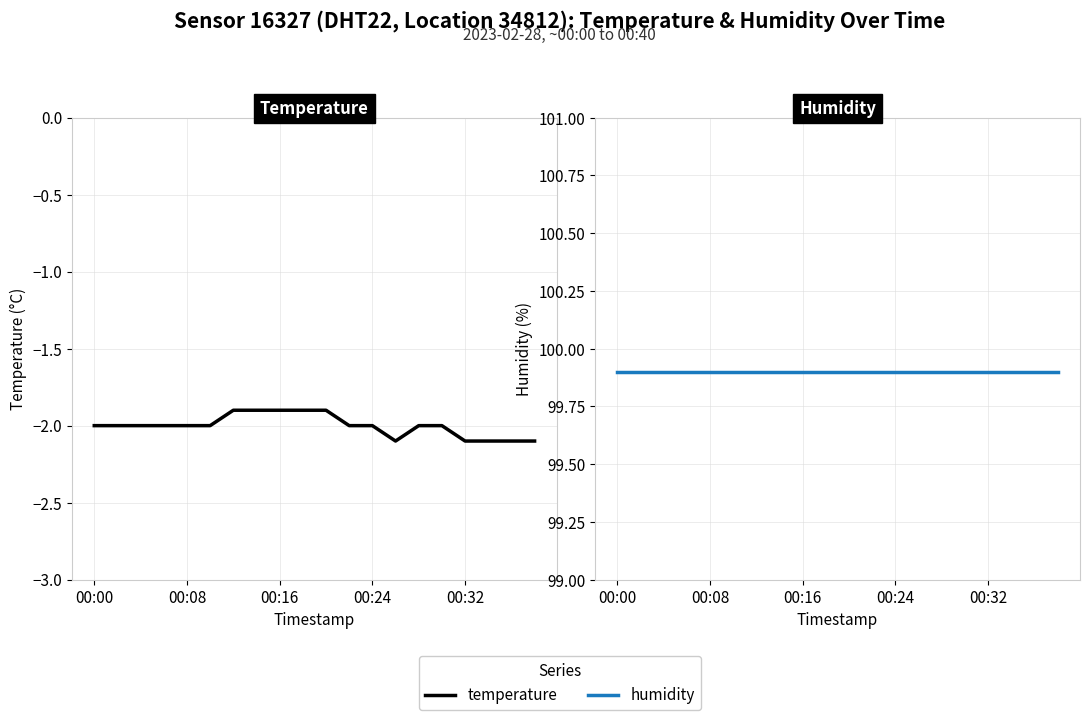

Which series has the widest spread of values?

Temperature